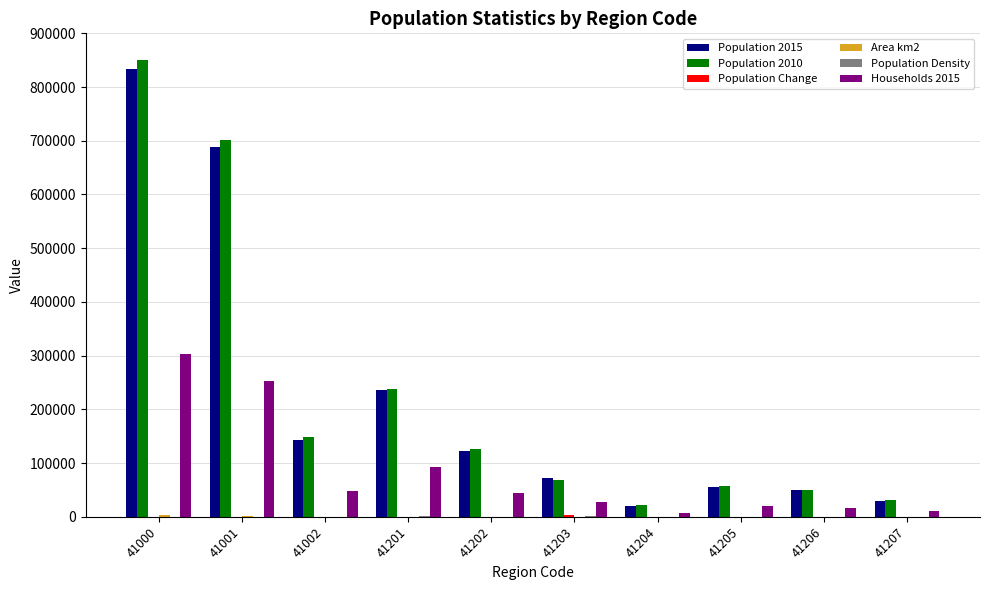

Where does the Households 2015 series first go above 43872?

41000